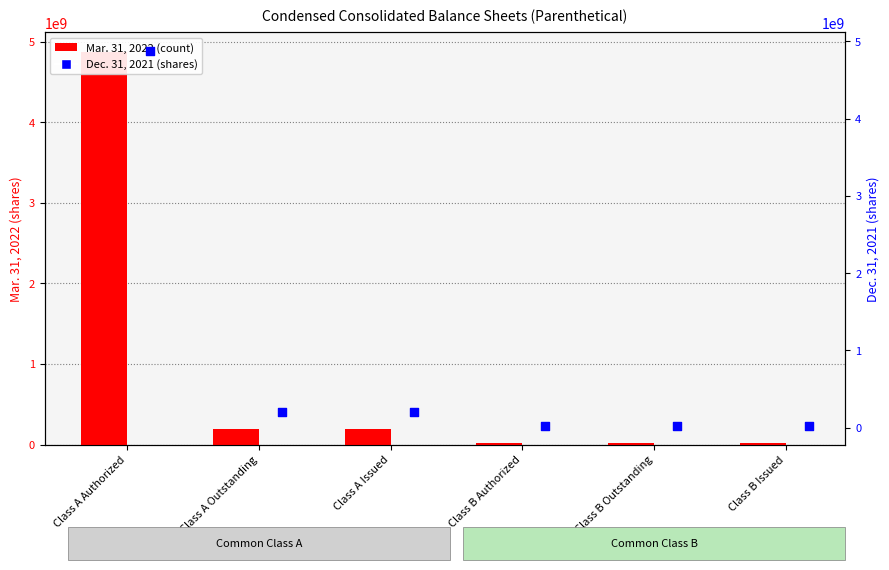

At how many categories does at least one series exceed 3970817341?

1